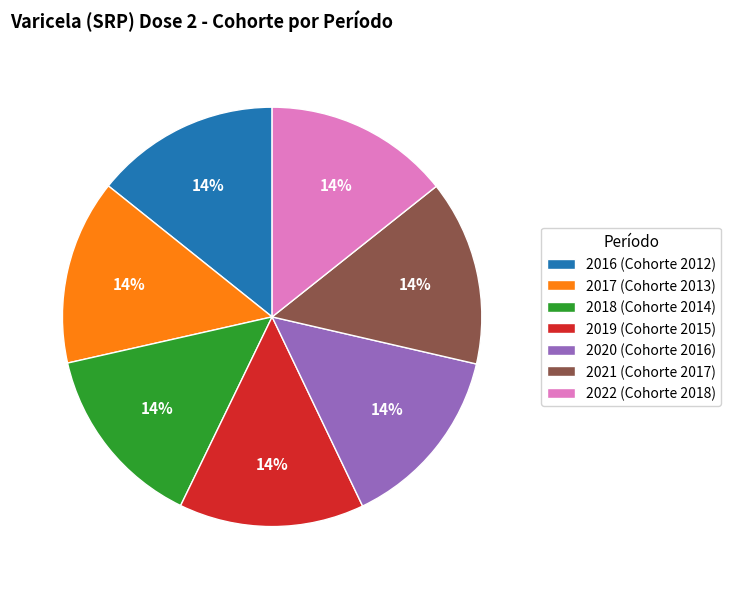

Is the sum of 2020 (Cohorte 2016) and 2017 (Cohorte 2013) greater than half?

No